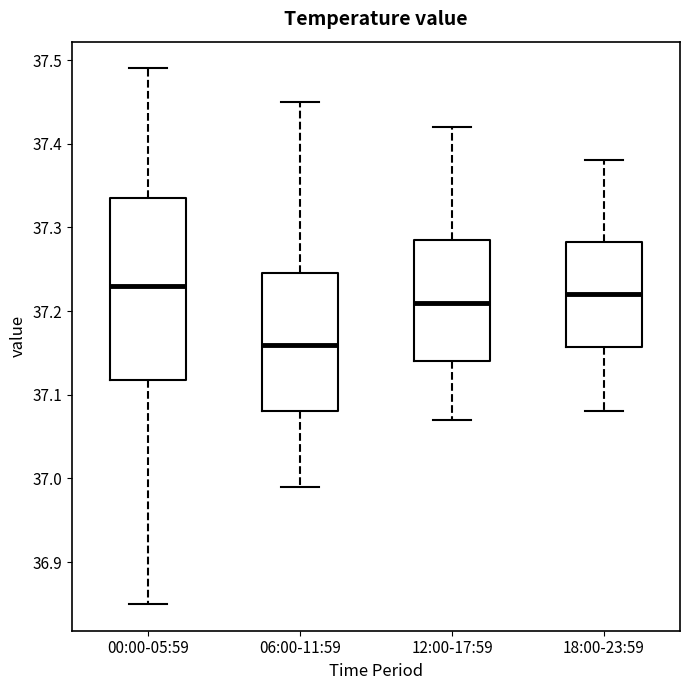

Reading left to right, transcribe this box plot: for each box, give where its median line is, the range the box spans, and where its two whiskers end, as read against the y-axis. The values are not printed on the chart, so give them approximately, as read against the axis.

00:00-05:59: median 37.23, box 37.12 to 37.34, whiskers 36.85 to 37.49
06:00-11:59: median 37.16, box 37.08 to 37.25, whiskers 36.99 to 37.45
12:00-17:59: median 37.21, box 37.14 to 37.29, whiskers 37.07 to 37.42
18:00-23:59: median 37.22, box 37.16 to 37.28, whiskers 37.08 to 37.38